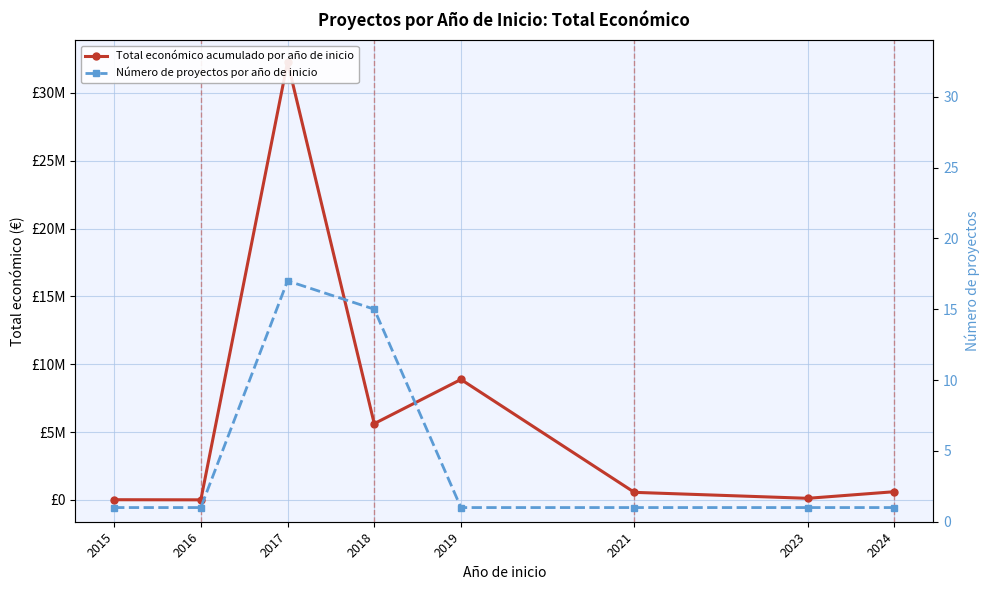

What is the greatest value displayed?

32279150